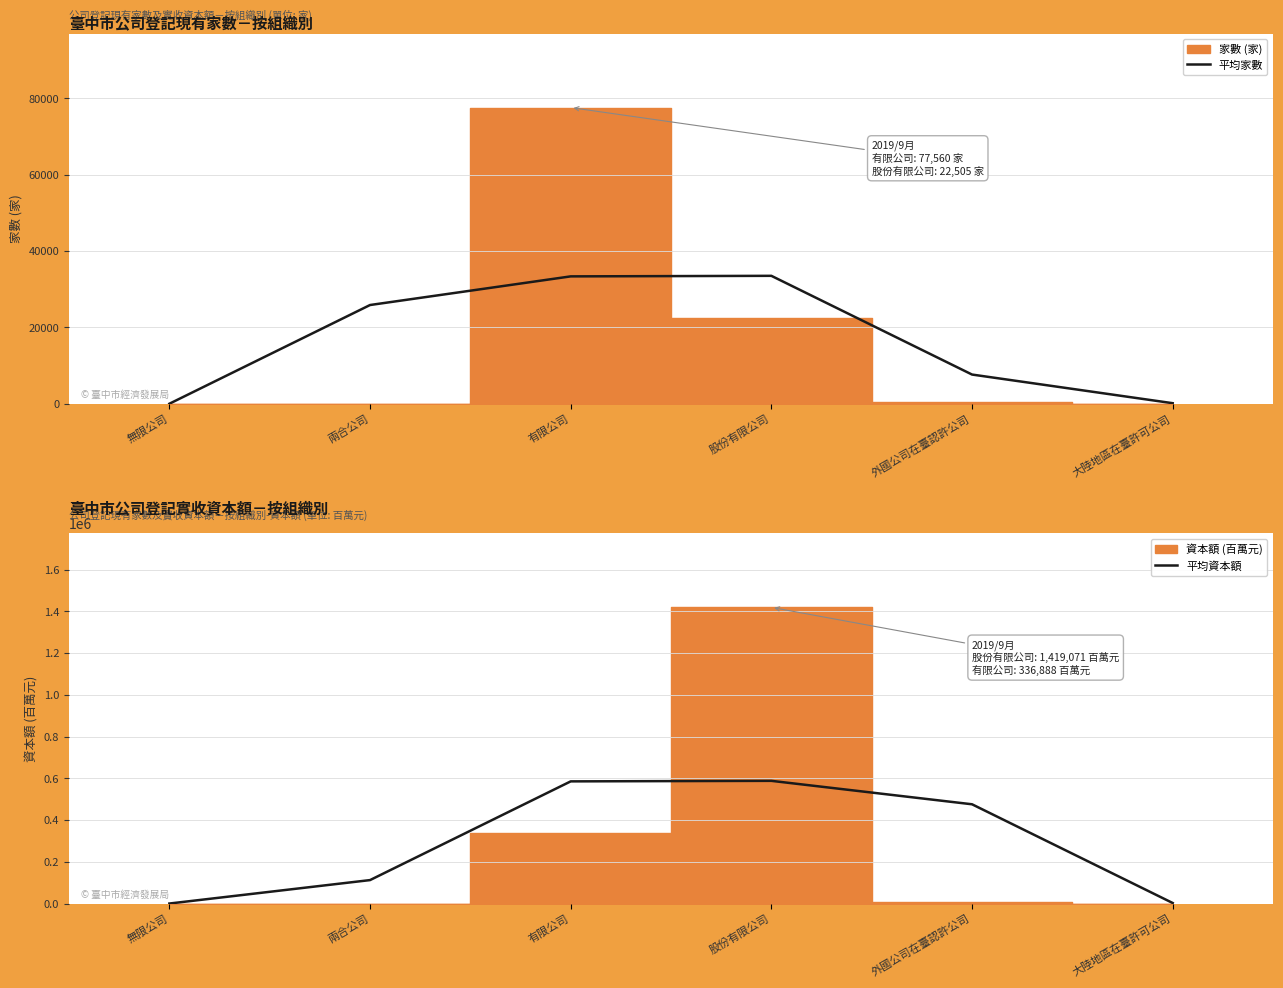

Does the chart have visible grid lines?

Yes